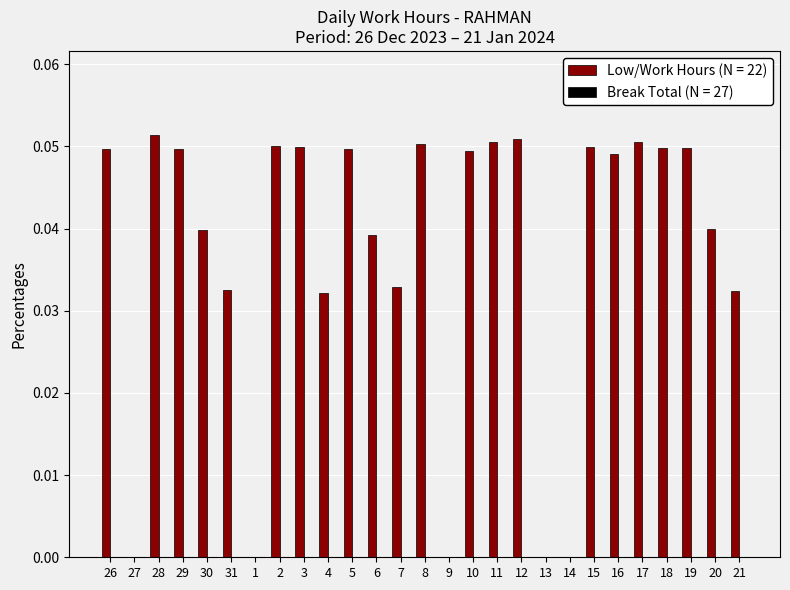

True or false: the data shows 0.0 at 19.

True